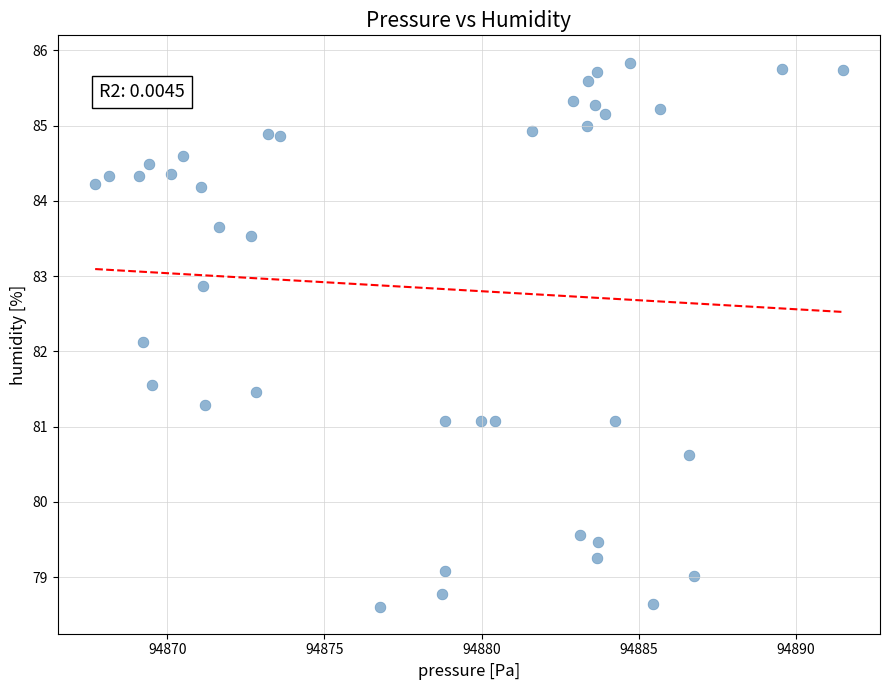

What is the range of Y values (max minus min)?

7.2